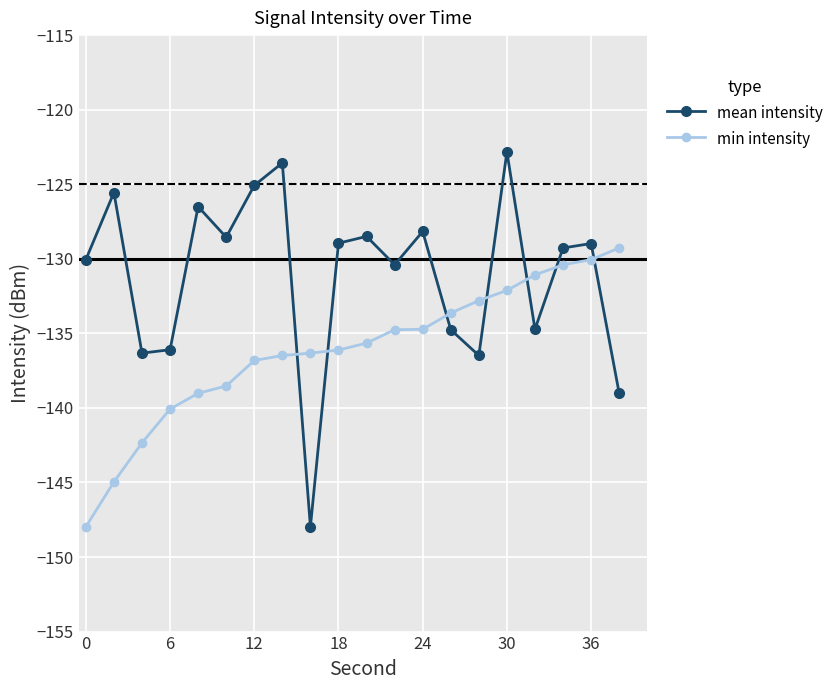

What is the value of the min intensity point at the 2nd from the left?

-145.0